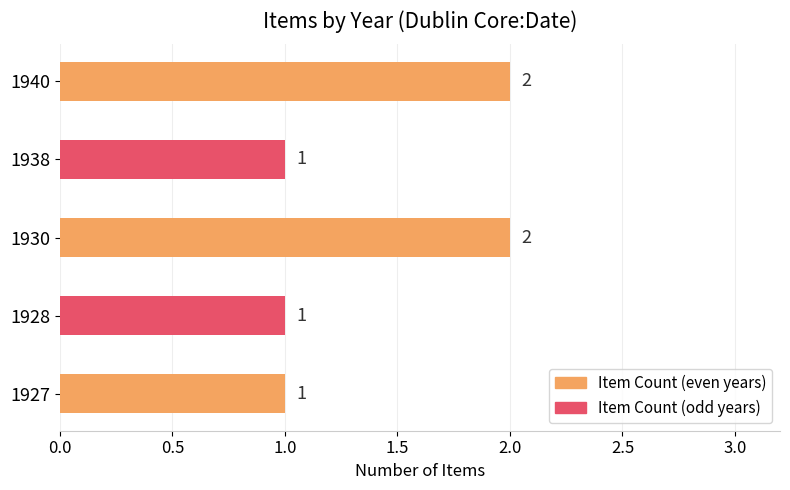

Reading bottom to top, list all the values displayed in this chart.

1927=1	1928=1	1930=2	1938=1	1940=2